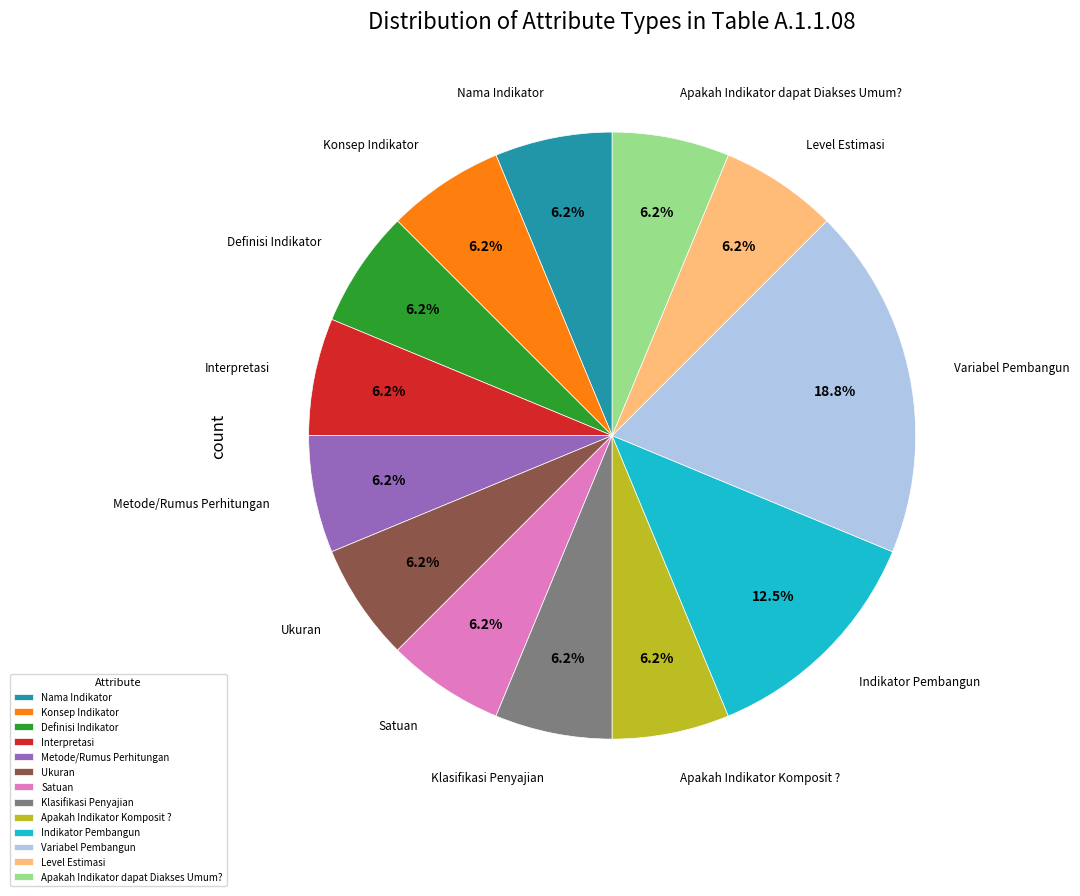

To the nearest percent, what is the average slice percentage?

8%